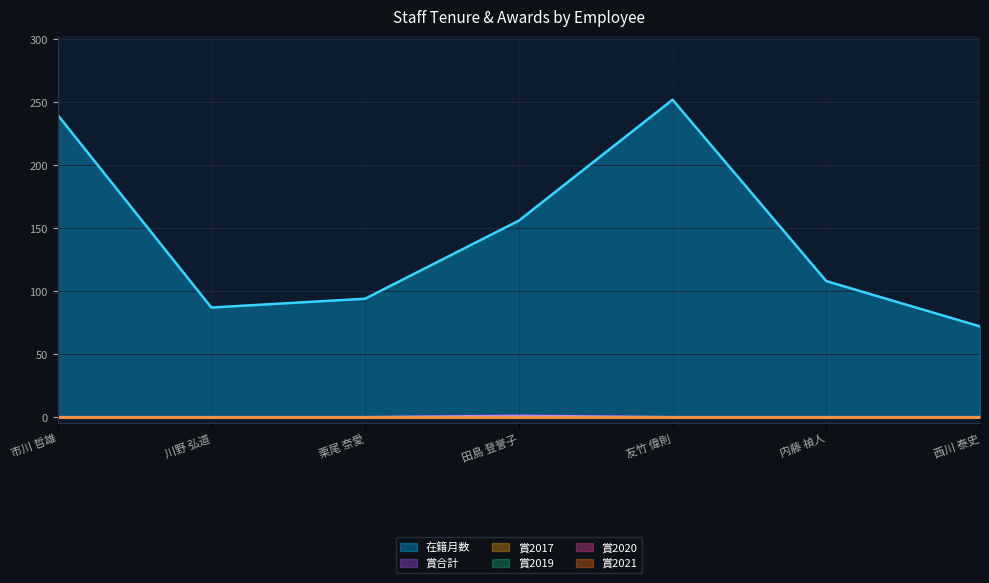

Rank the series by their maximum value, from highest to lowest.

在籍月数, 賞合計, 賞2017, 賞2019, 賞2020, 賞2021